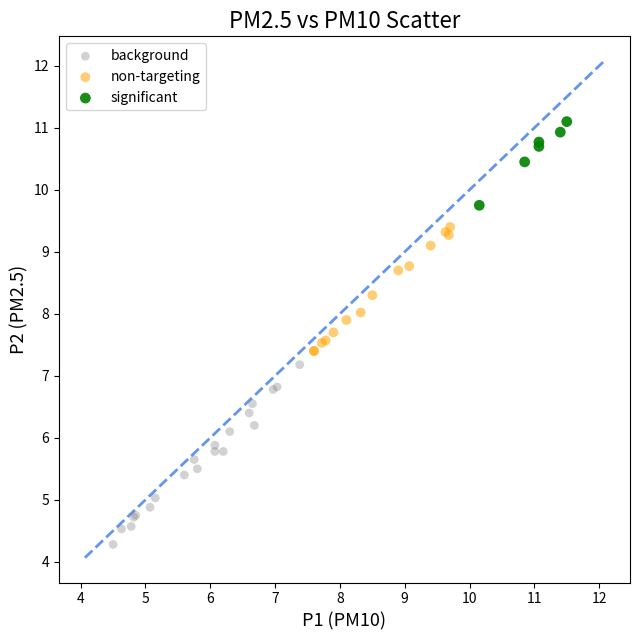

Which series has the widest spread of Y values?

background